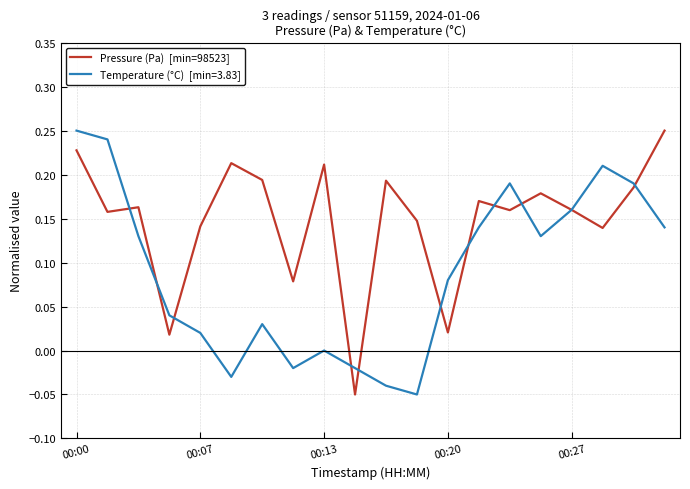

Does the chart display data point markers on the line(s)?

No